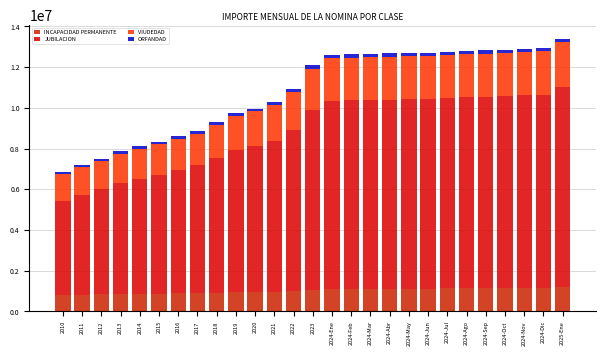

Are the bars horizontal?

No